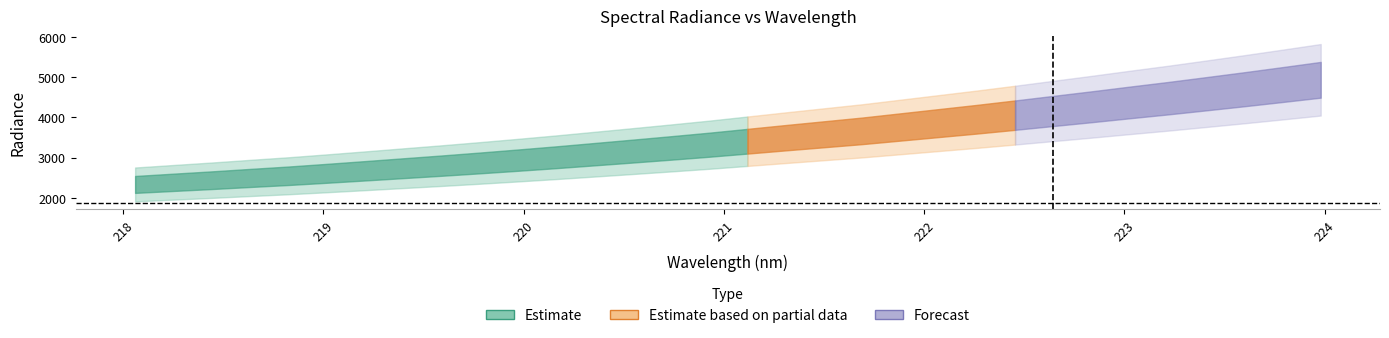

Rank the categories by value from highest to lowest.

31, 30, 29, 28, 27, 26, 25, 24, 23, 22, 21, 20, 19, 18, 17, 16, 15, 14, 13, 12, 11, 10, 9, 8, 7, 6, 5, 4, 3, 2, 1, 0